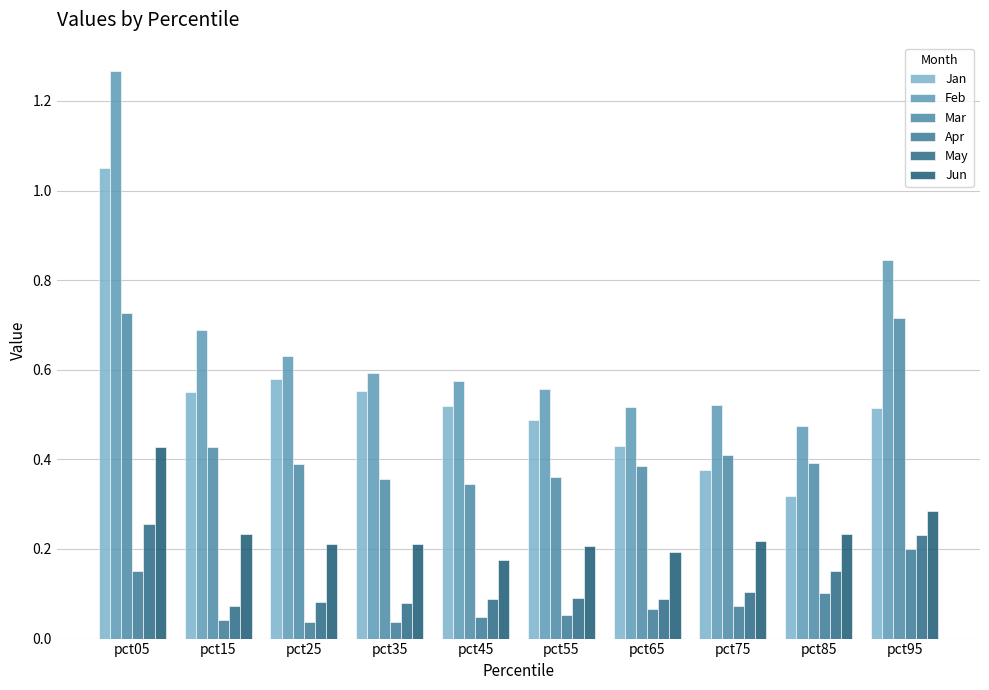

Are the bars horizontal?

No